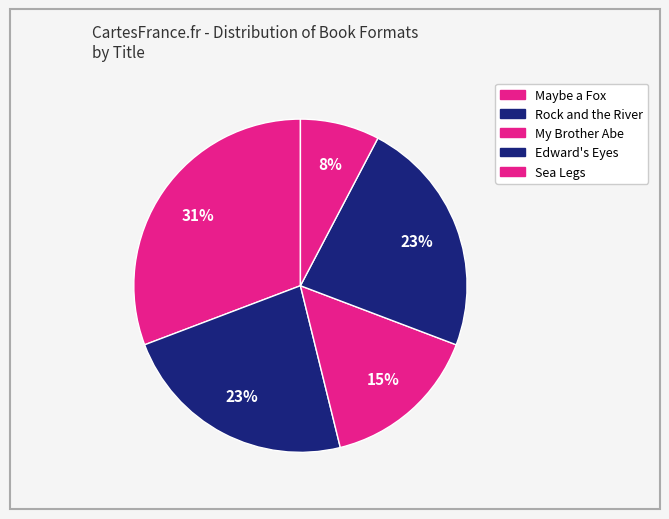

How many segments does this pie chart have?

5